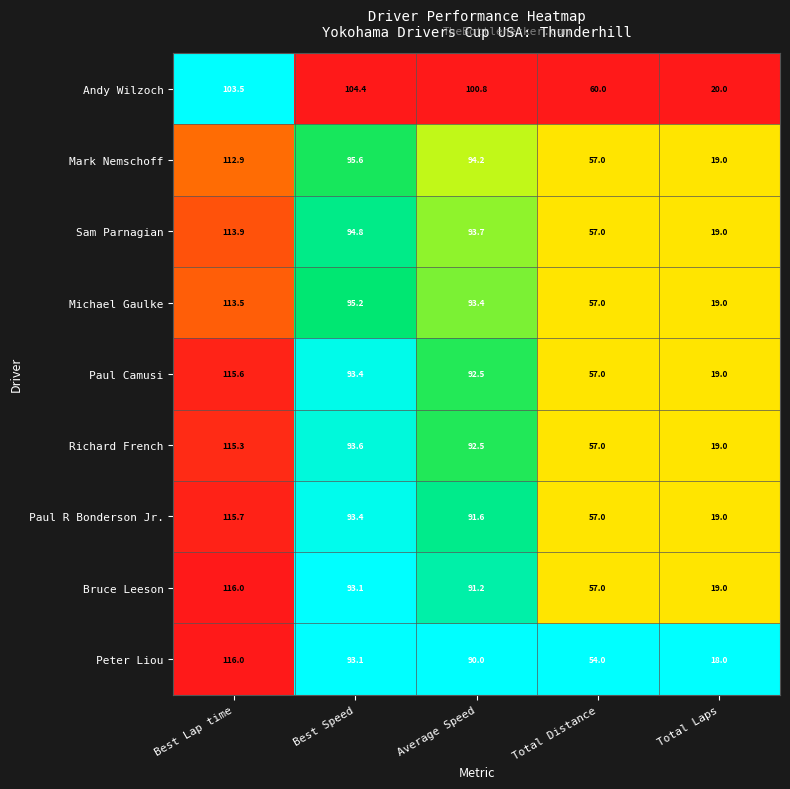

What is the sum of the Richard French values at Average Speed and Total Laps?

111.5